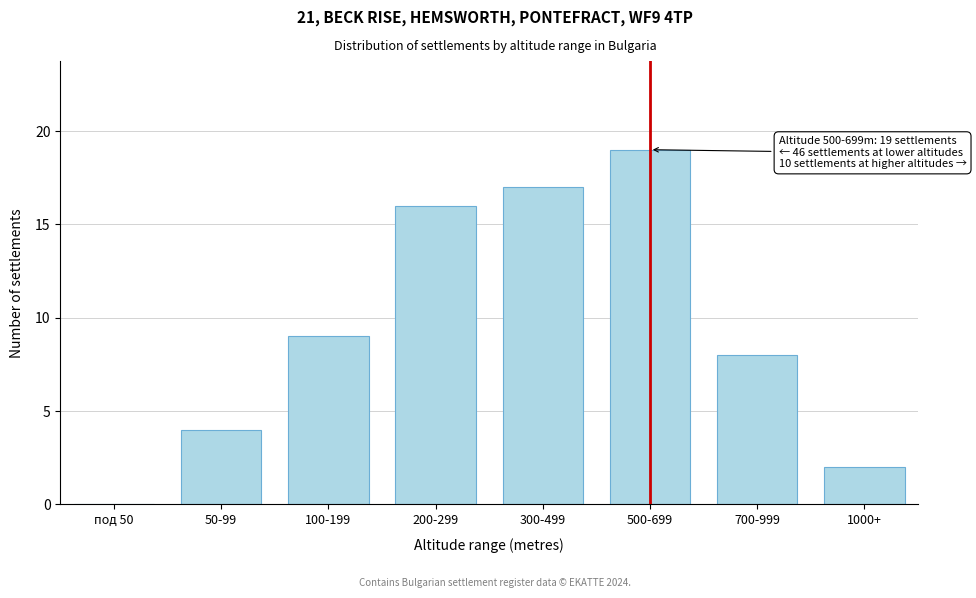

Reading right to left, extract all data points from this chart.

1000+=2	700-999=8	500-699=19	300-499=17	200-299=16	100-199=9	50-99=4	под 50=0